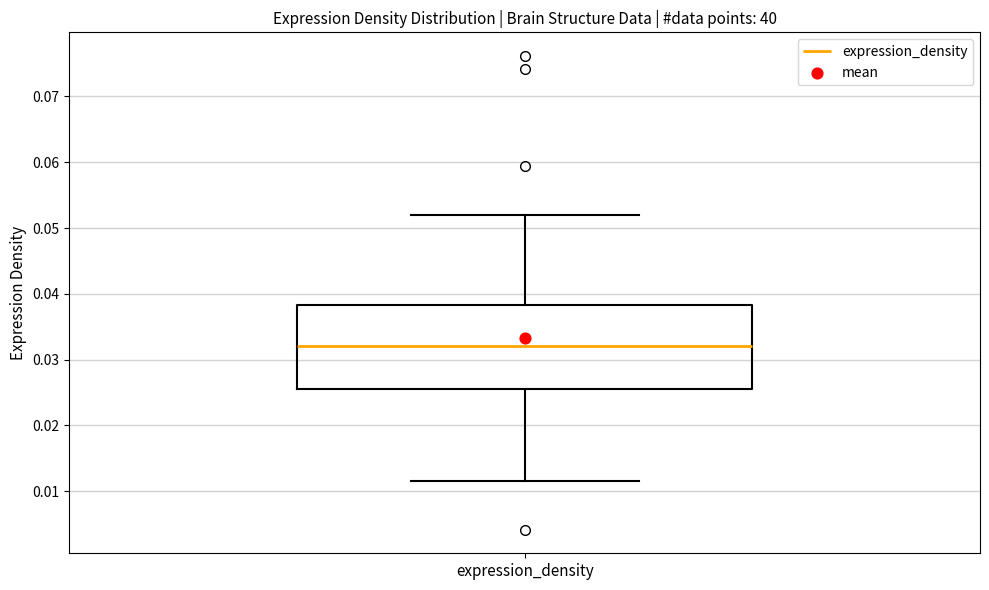

Where is the upper edge of the box for expression_density on the y-axis? The values are not printed on the chart, so give them approximately, as read against the axis.

0.038